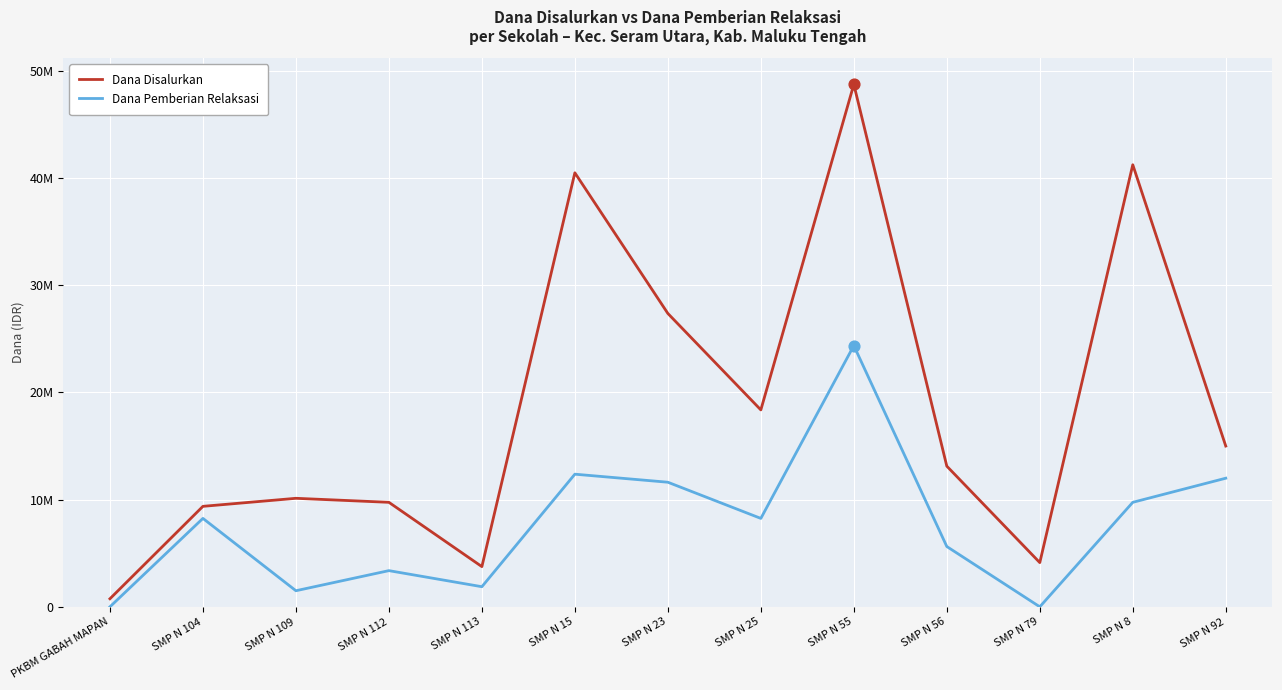

Which series has the largest total across all categories?

Dana Disalurkan